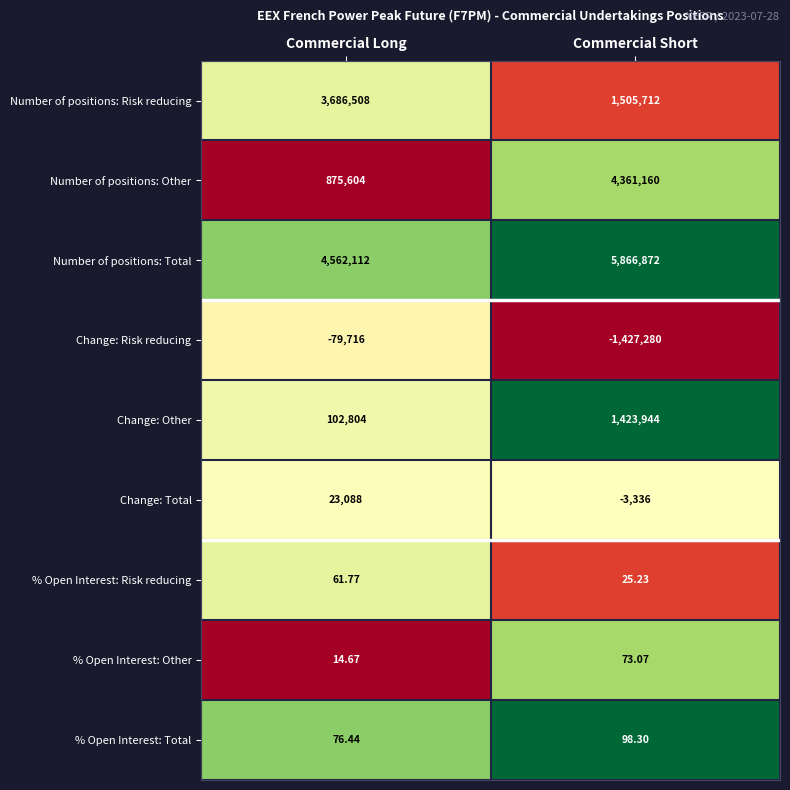

Which series has the largest total across all categories?

Number of positions: Total